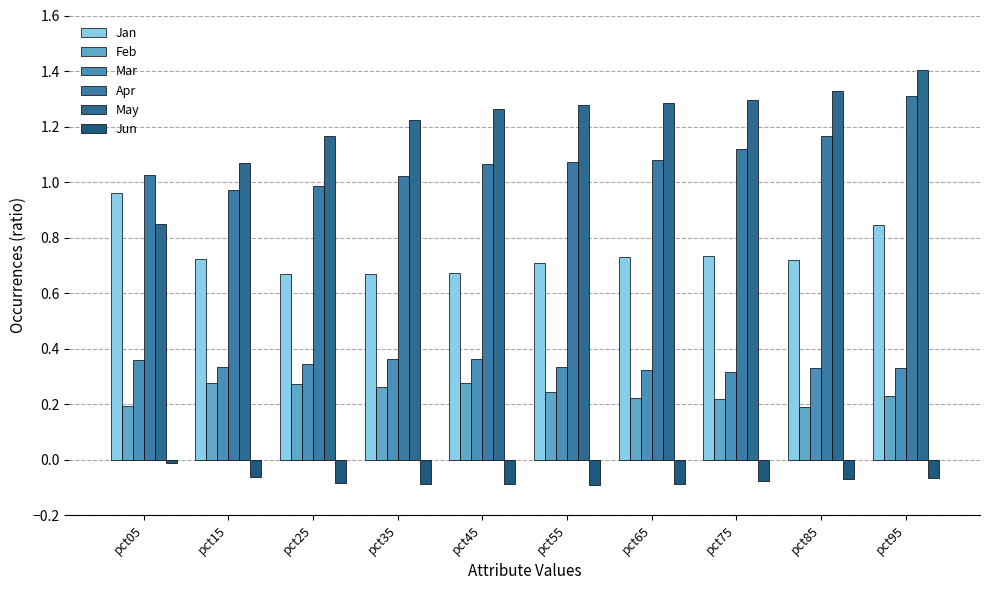

What is the greatest value displayed?

1.4